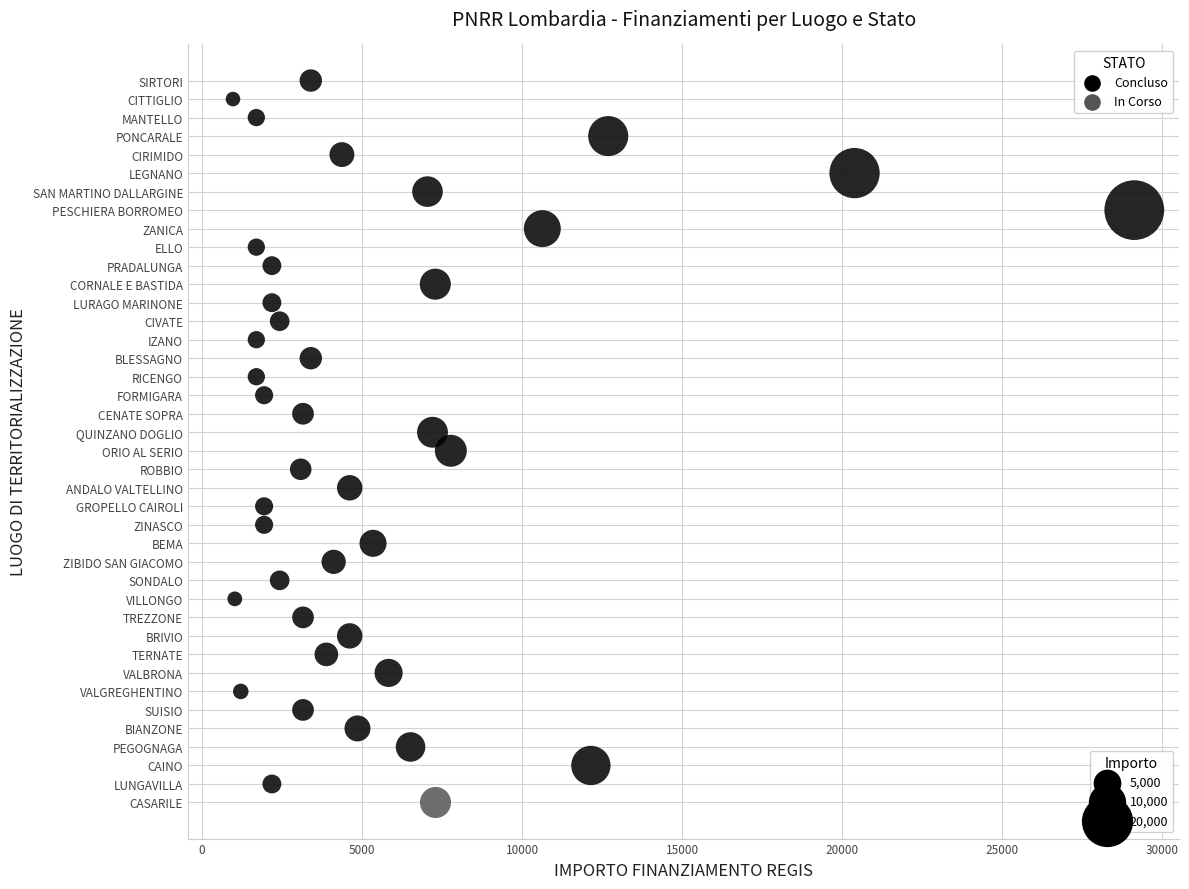

What are all the series names shown in the legend?

Concluso, In Corso